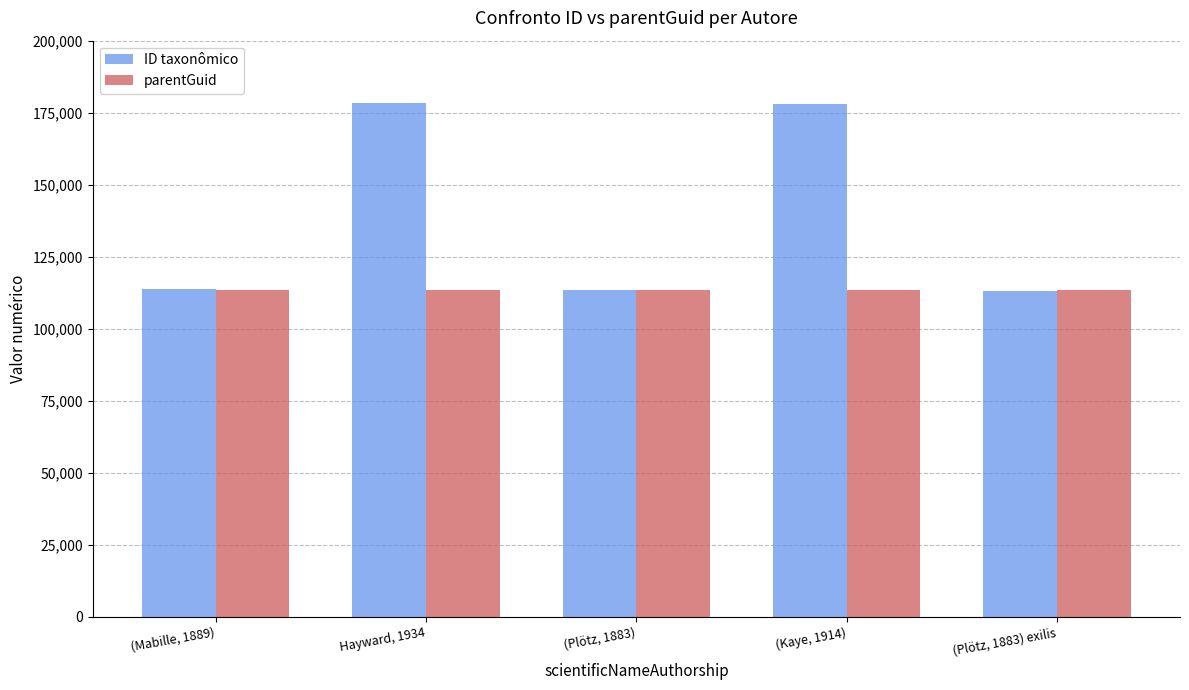

How many bars are there in total?

10